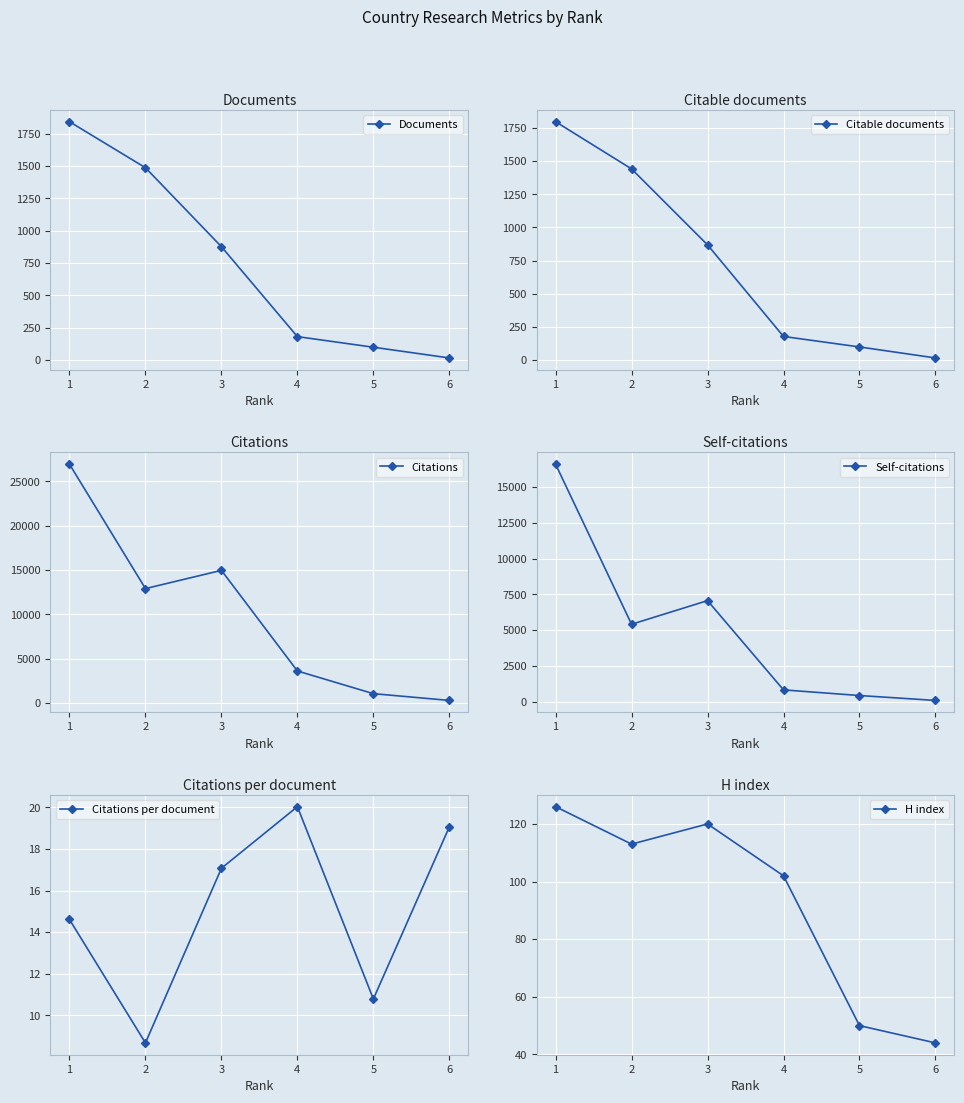

What is the value of the Documents point at the 3rd from the left?

877